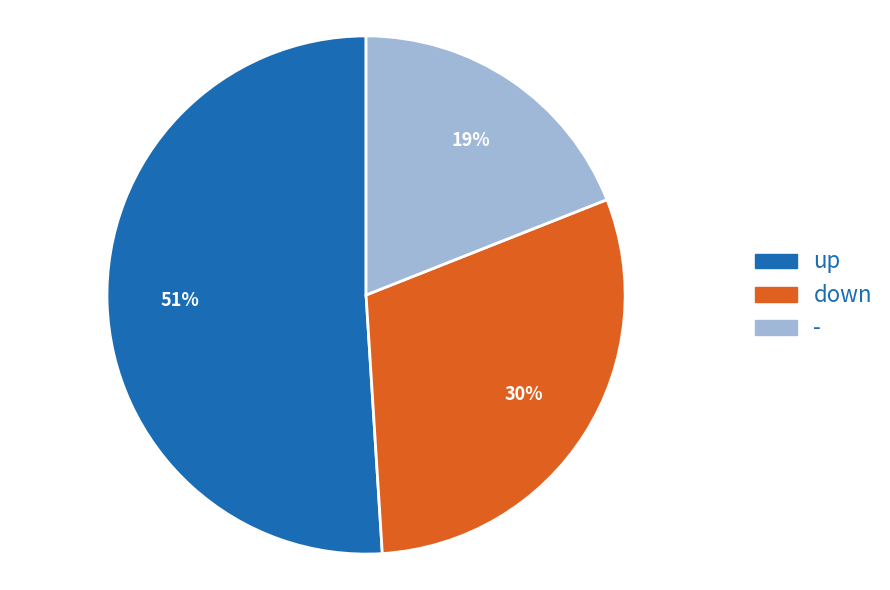

What is the smallest slice in the pie chart?

-